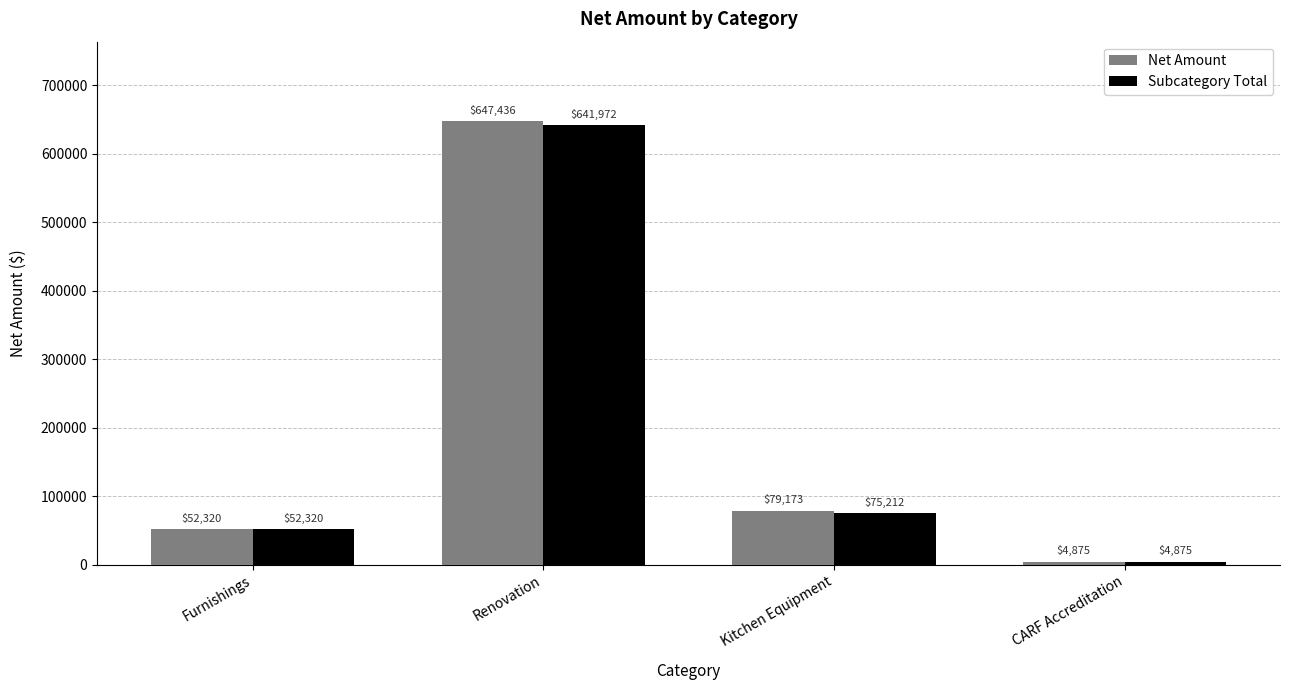

What is the label of the 4th bar from the right?

Furnishings